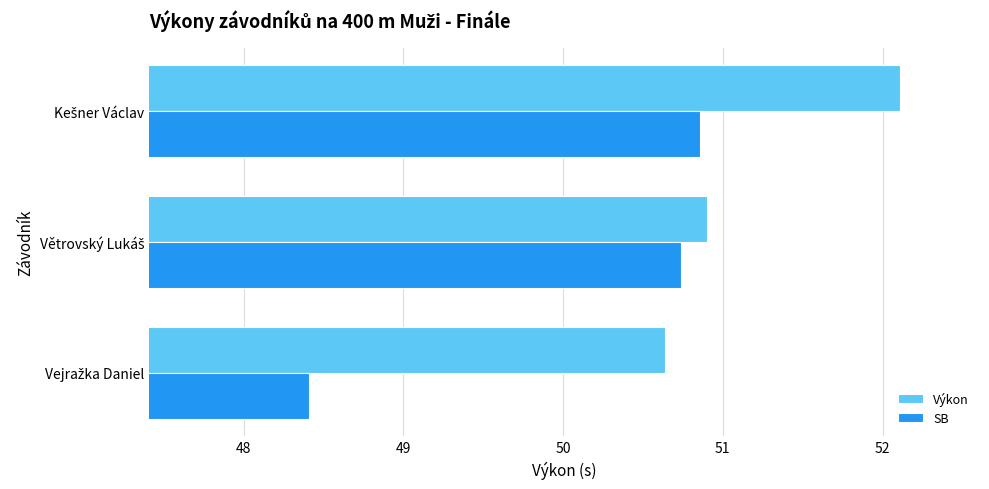

Which series has the largest range (max minus min)?

SB